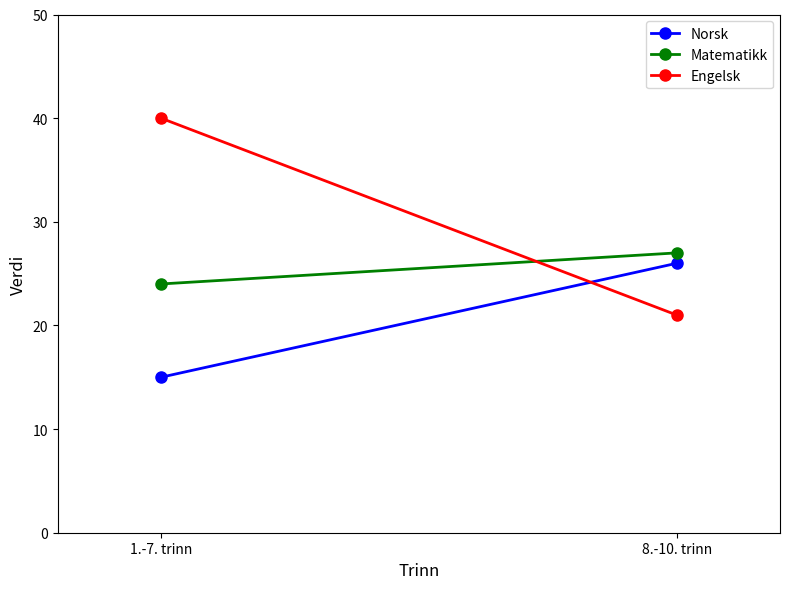

Reading left to right, list all the values displayed in this chart.

Norsk: 1.-7. trinn=15	8.-10. trinn=26
Matematikk: 1.-7. trinn=24	8.-10. trinn=27
Engelsk: 1.-7. trinn=40	8.-10. trinn=21